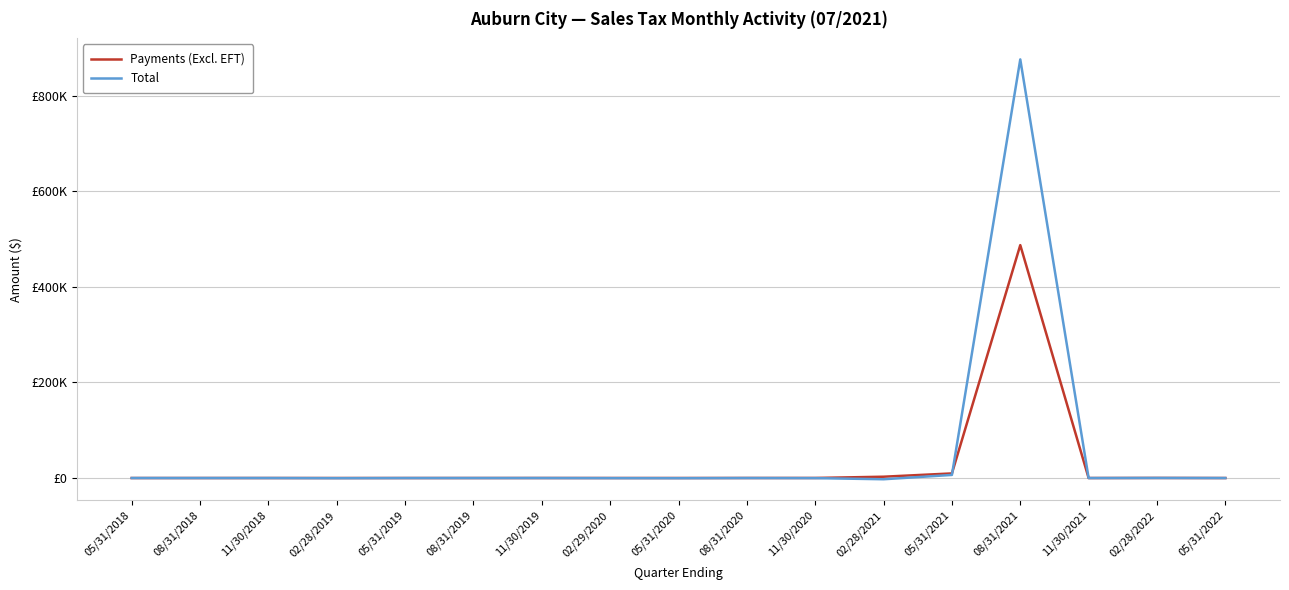

At which category does Total reach its first local valley?

08/31/2018